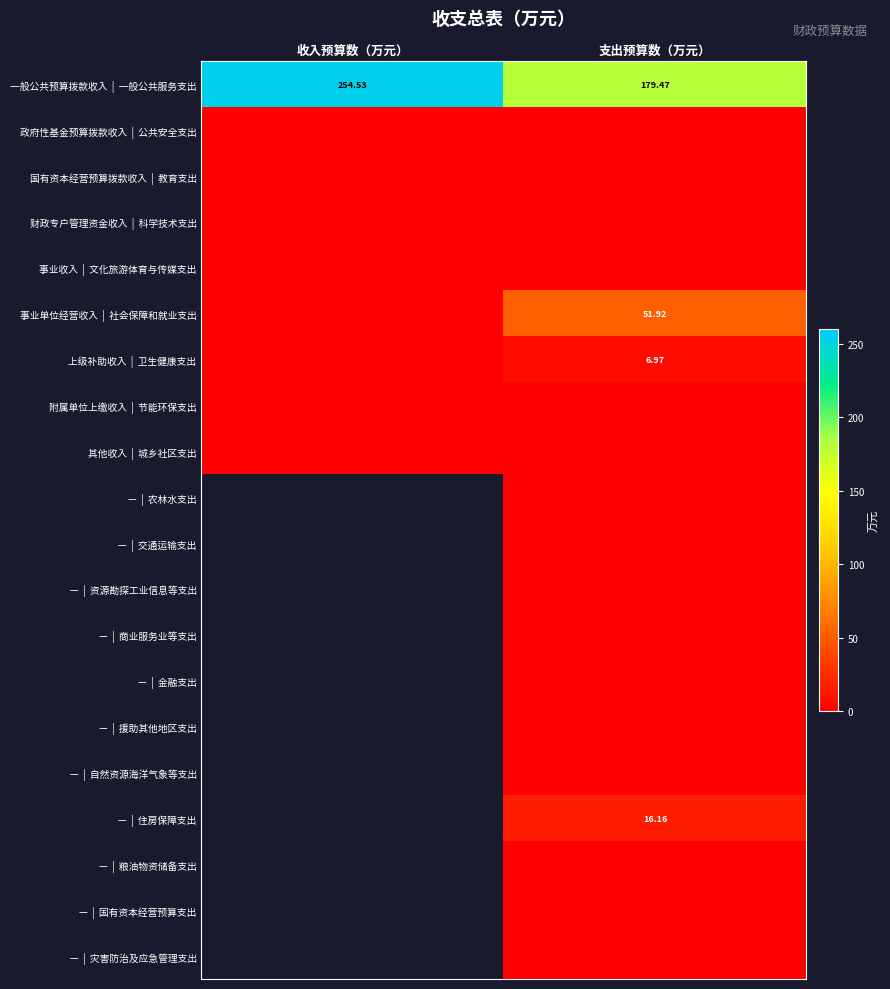

What is the sum of the 一般公共预算拨款收入 | 一般公共服务支出 values at 支出预算数（万元） and 收入预算数（万元）?

434.0